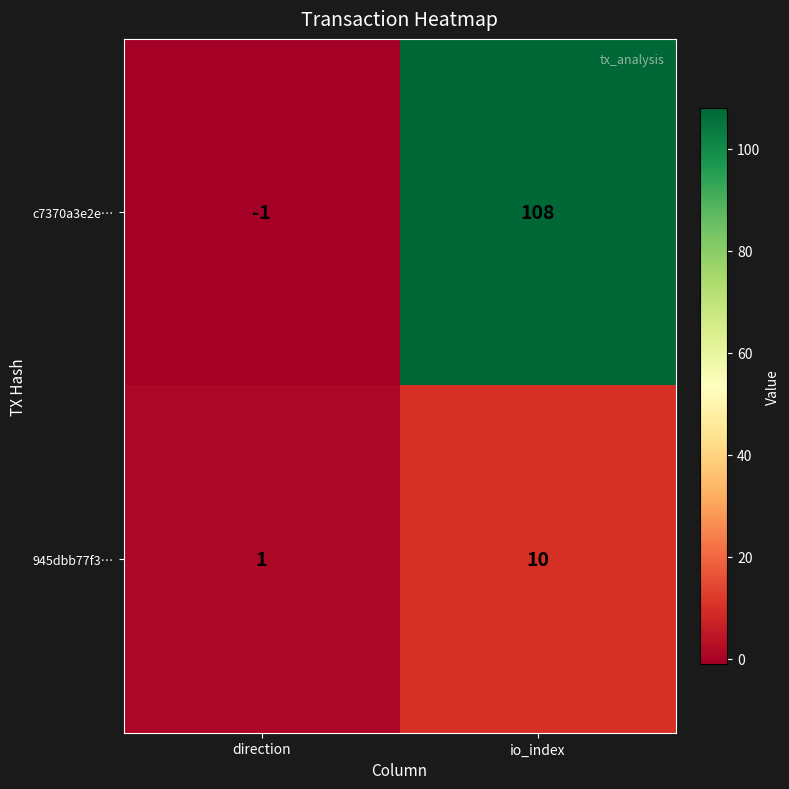

The value of 945dbb77f3… at io_index is 3. True or false?

False